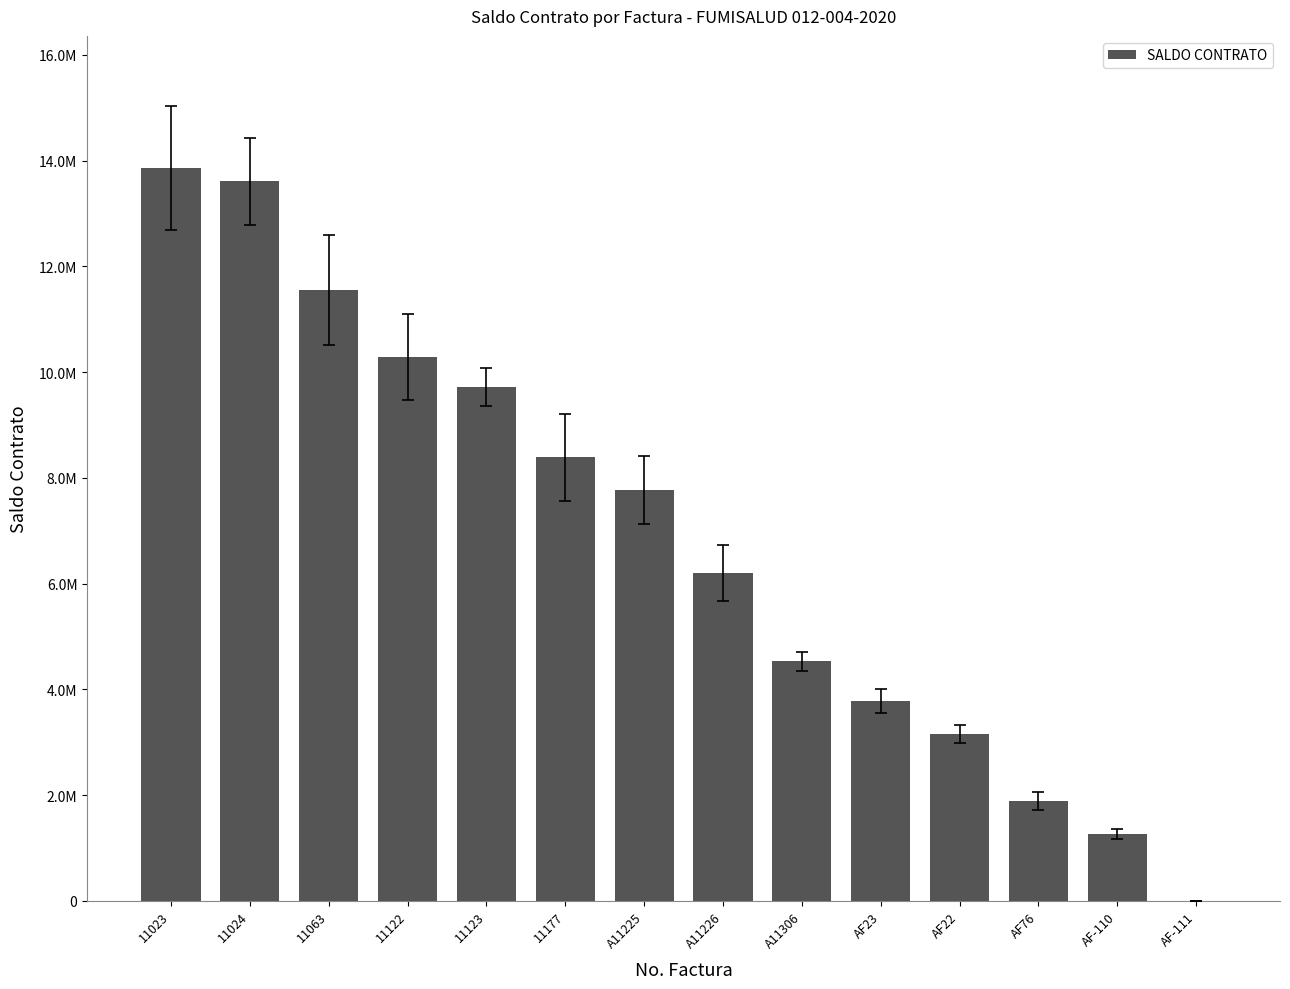

Which has a higher value, AF23 or AF76?

AF23